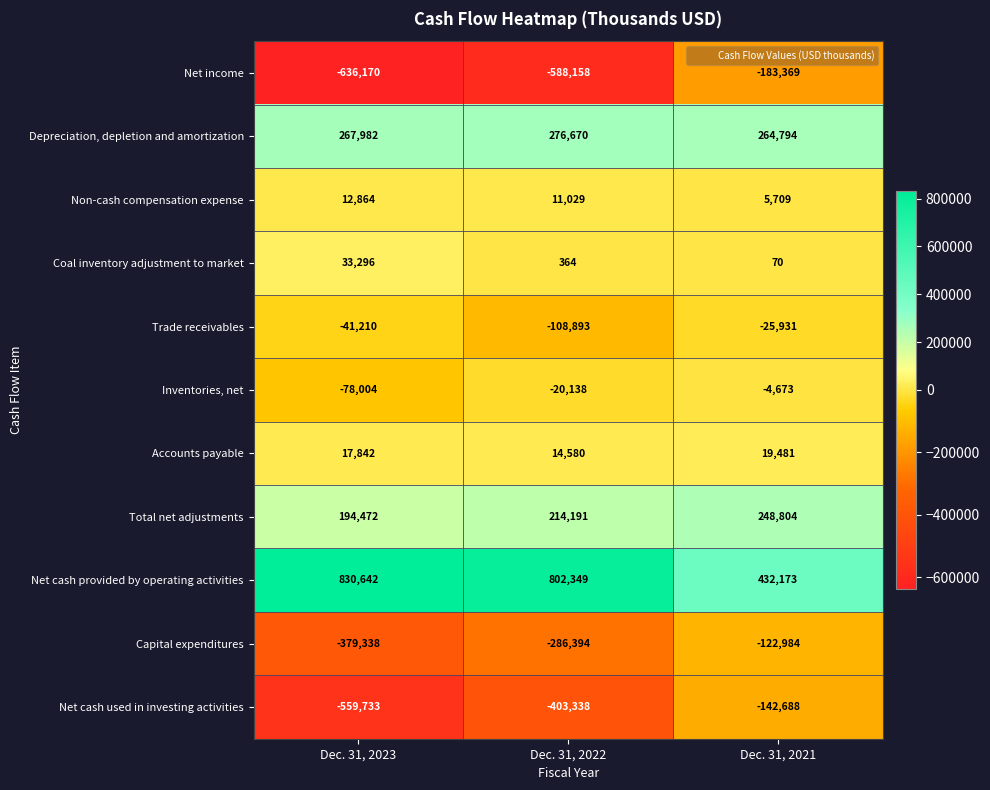

What is the sum of all Coal inventory adjustment to market values?

33730